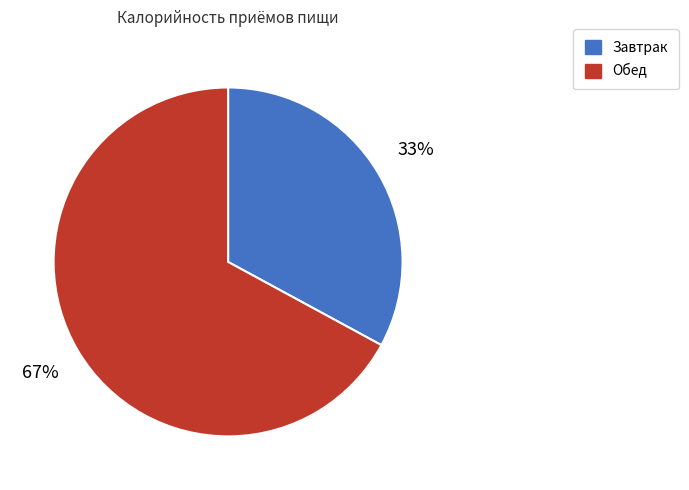

What is the ratio of the value at Завтрак to the value at Обед?

0.5